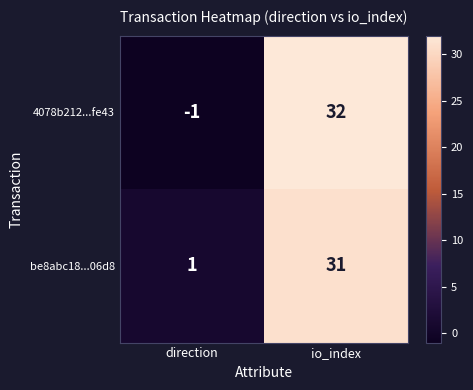

What is the spread (max minus min) of values at io_index?

1